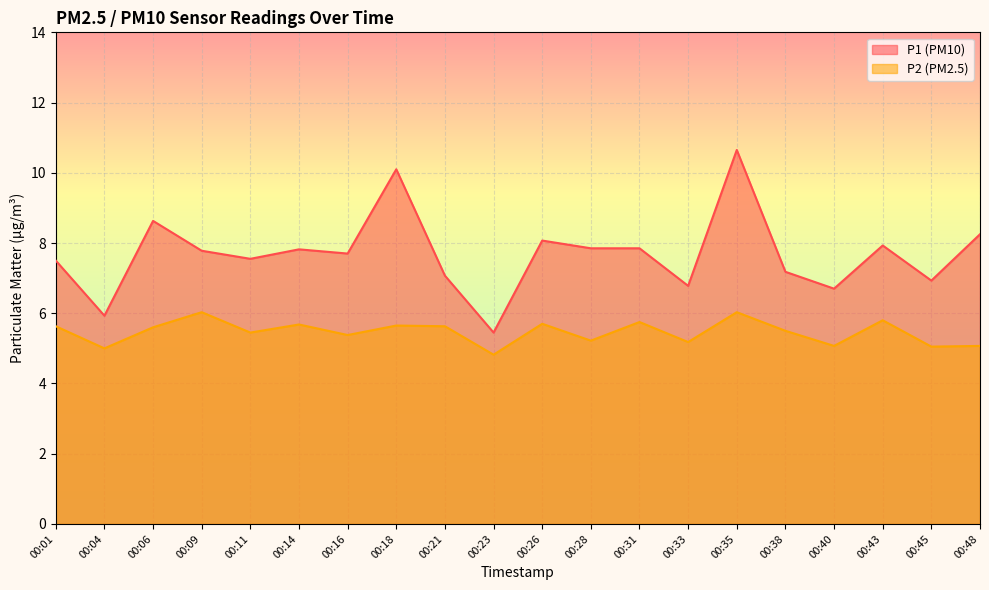

How many lines are shown in the chart?

2